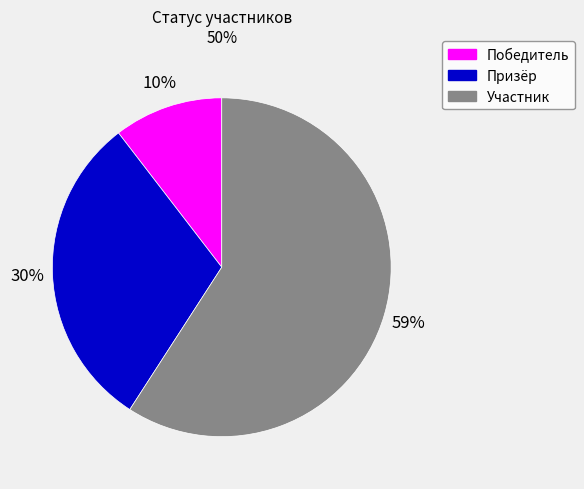

To the nearest percent, what portion does Призёр represent?

30%